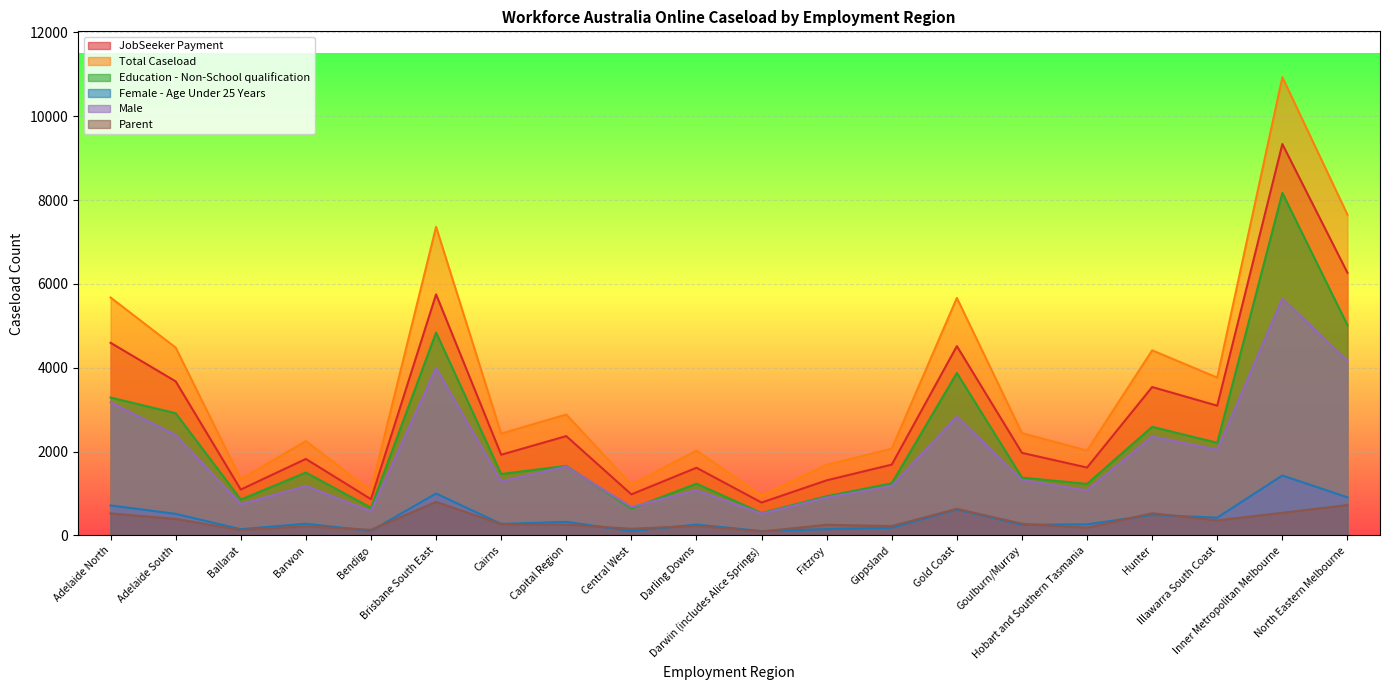

The value of Female - Age Under 25 Years at Cairns is 275. True or false?

True